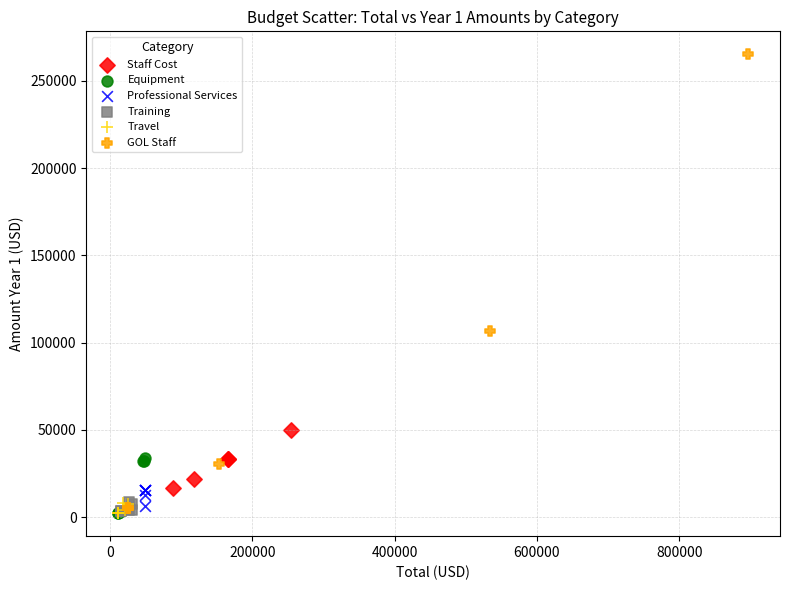

Which series has the largest Y range (max minus min)?

GOL Staff